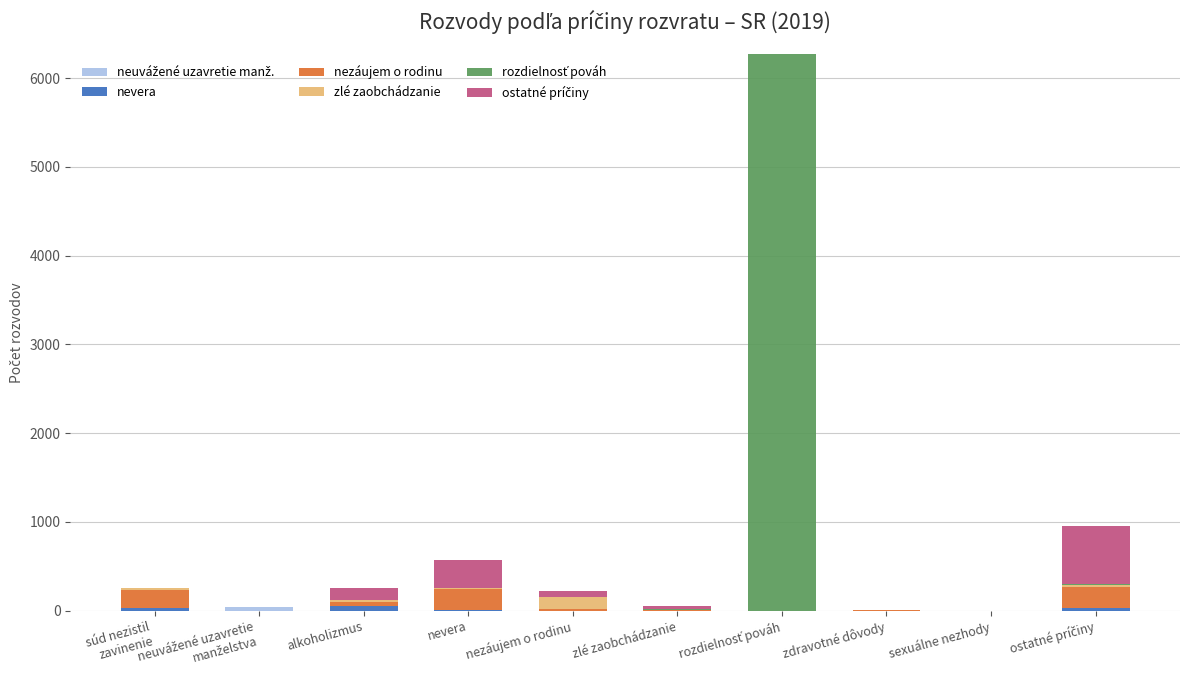

How many data points does each series have?

10